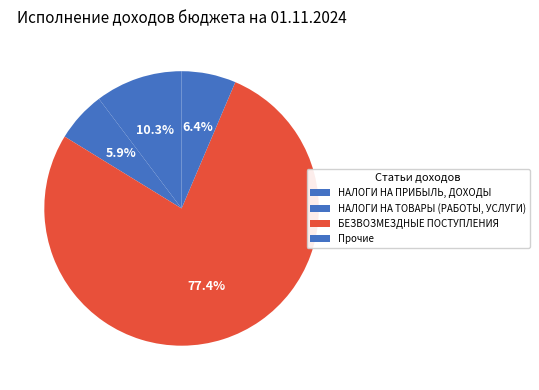

True or false: БЕЗВОЗМЕЗДНЫЕ ПОСТУПЛЕНИЯ accounts for 67% of the total.

False